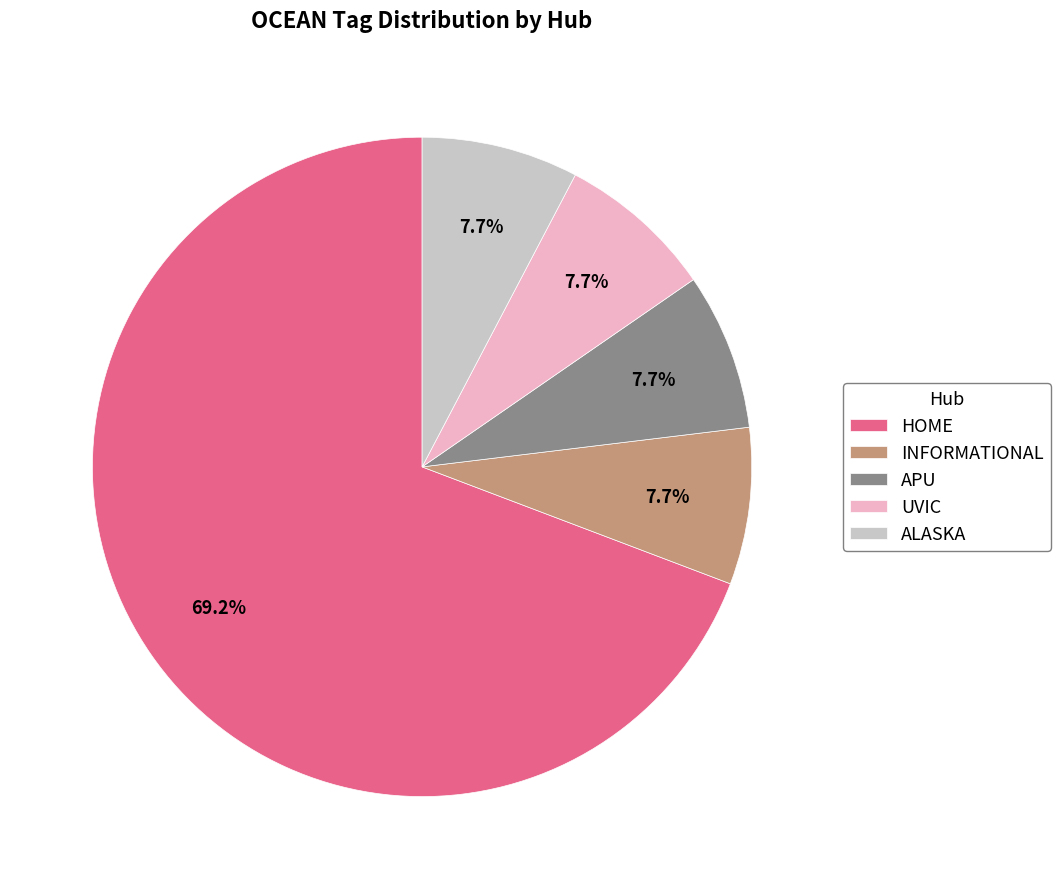

To the nearest percent, what percentage of the pie is ALASKA?

8%